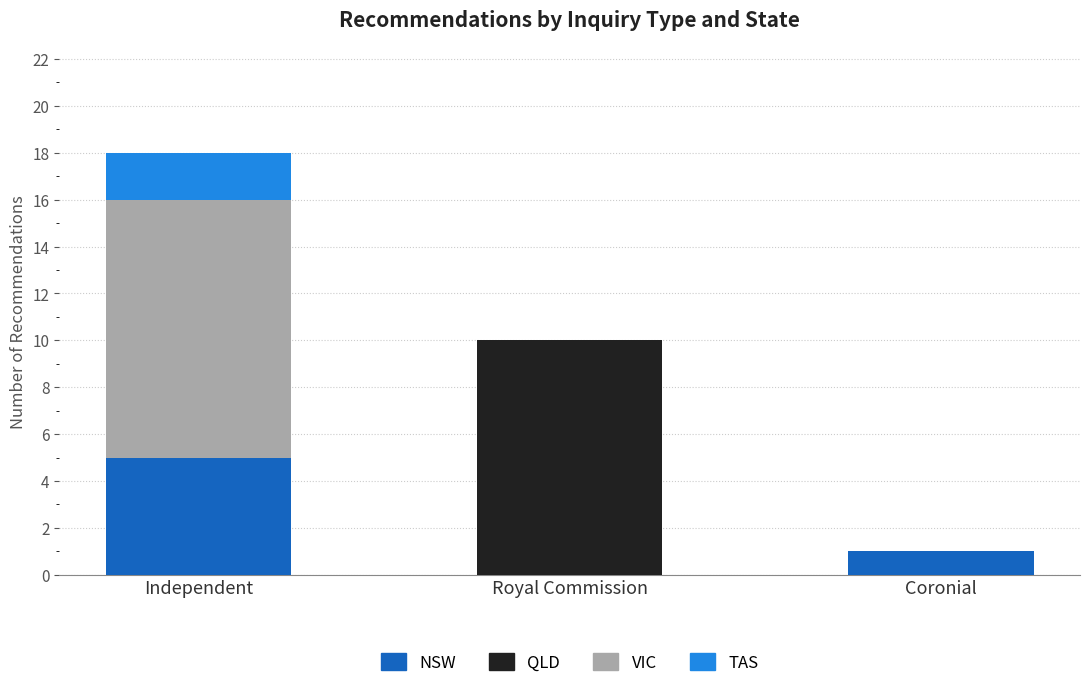

True or false: NSW has a value of 0 at Royal Commission.

True